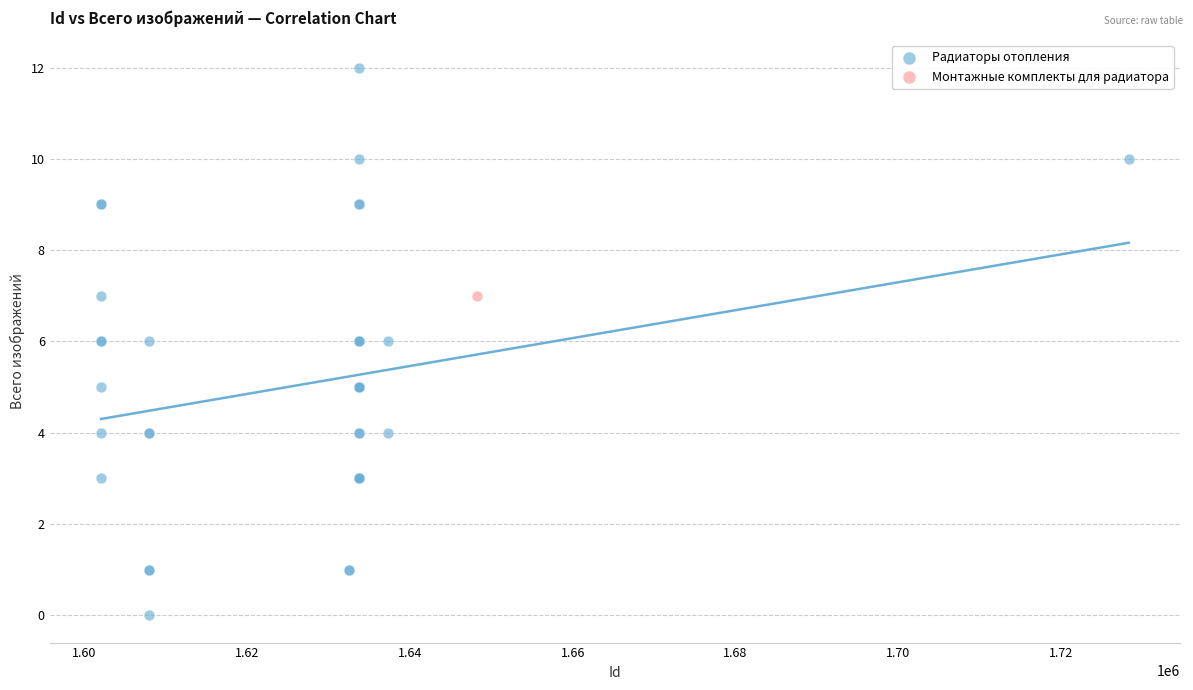

What are all the series names shown in the legend?

Радиаторы отопления, Монтажные комплекты для радиатора